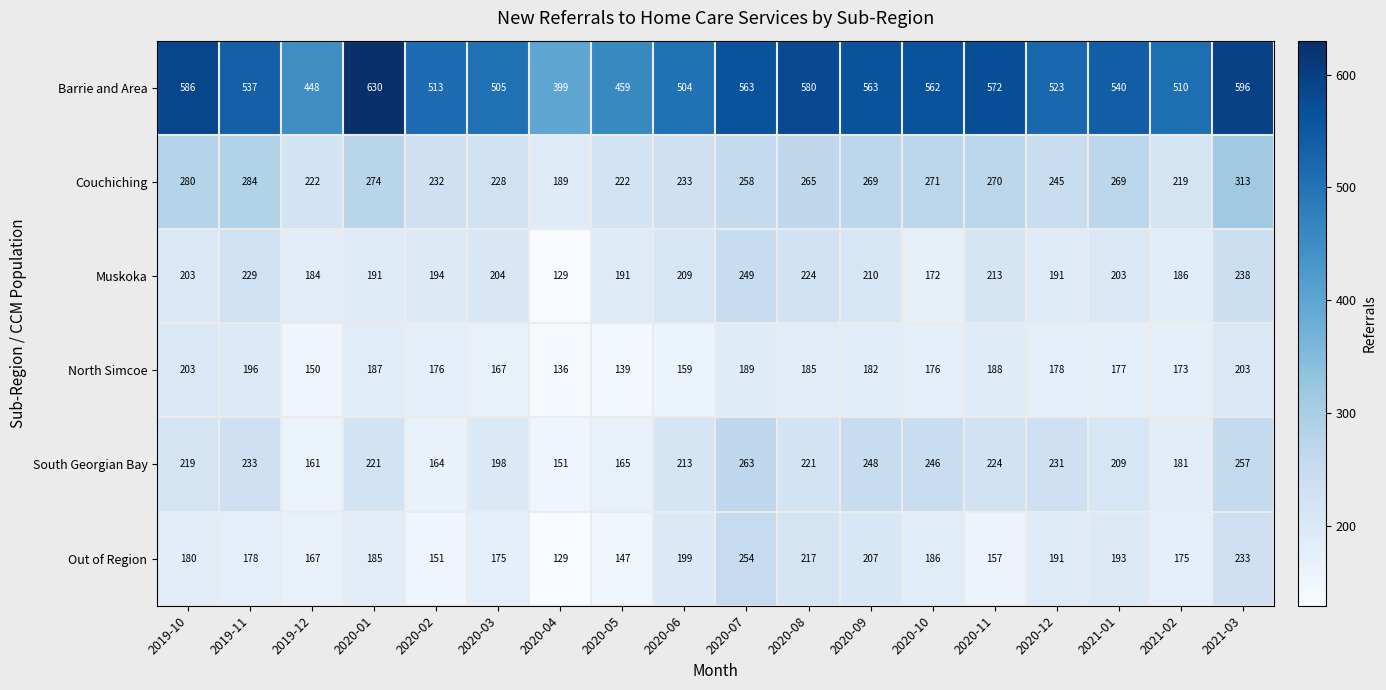

Rank the series at 2021-03 from highest to lowest value.

Barrie and Area, Couchiching, South Georgian Bay, Muskoka, Out of Region, North Simcoe